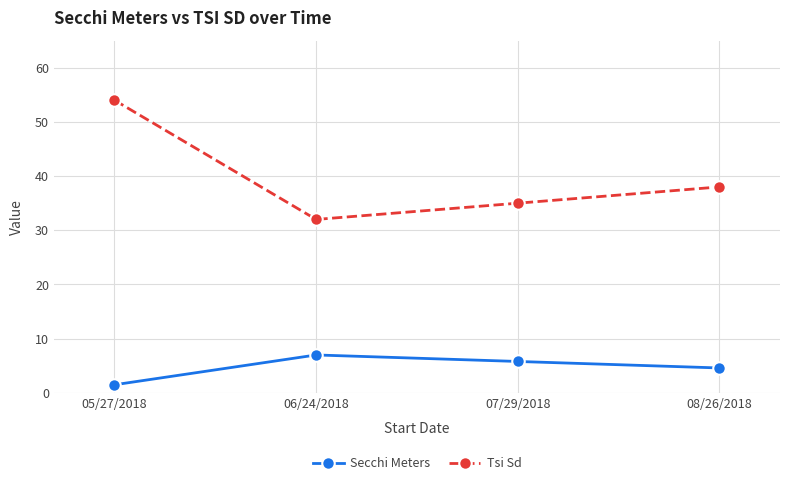

Does the chart have visible grid lines?

Yes